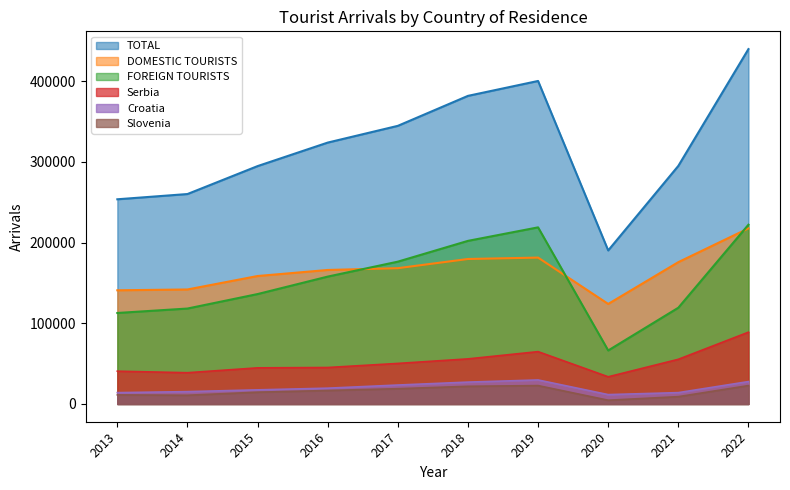

True or false: FOREIGN TOURISTS has a value of 119275 at 2021.

True